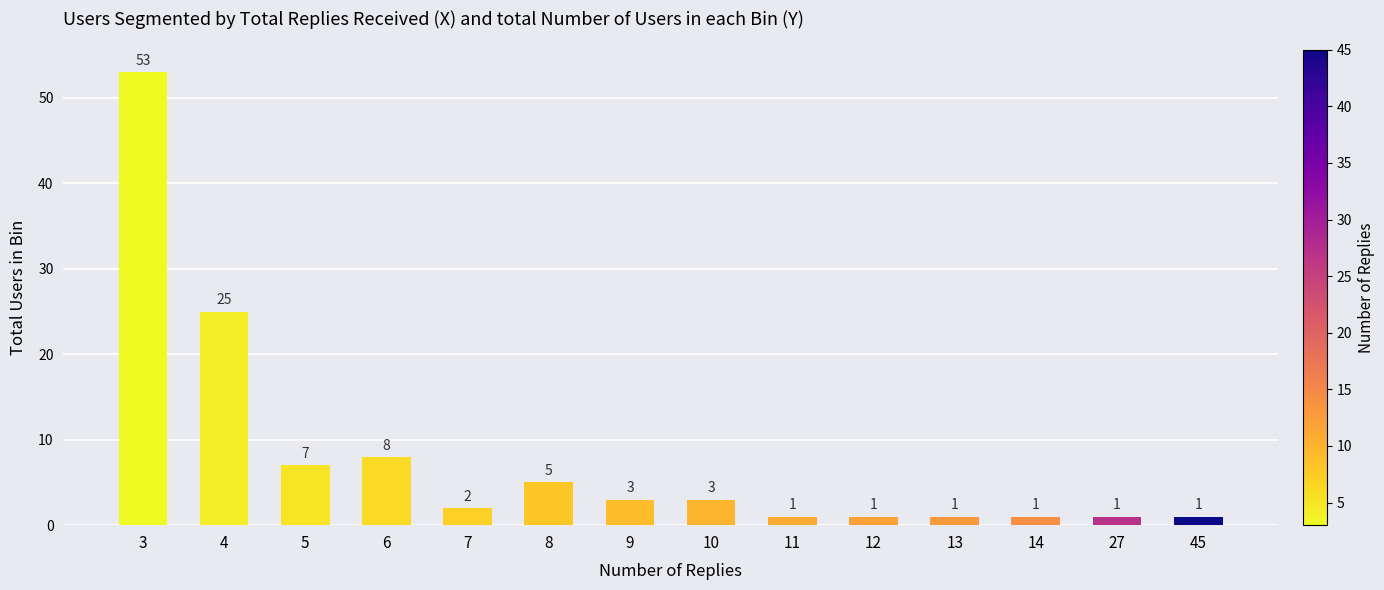

Reading left to right, list all the values displayed in this chart.

53	25	7	8	2	5	3	3	1	1	1	1	1	1